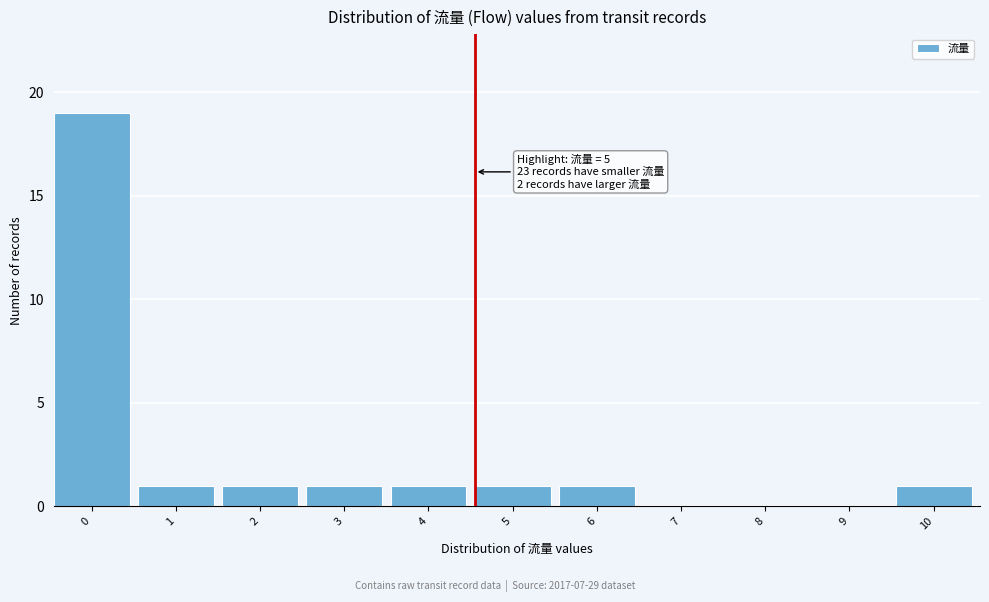

Reading left to right, list all the values displayed in this chart.

0=19	1=1	2=1	3=1	4=1	5=1	6=1	7=0	8=0	9=0	10=1